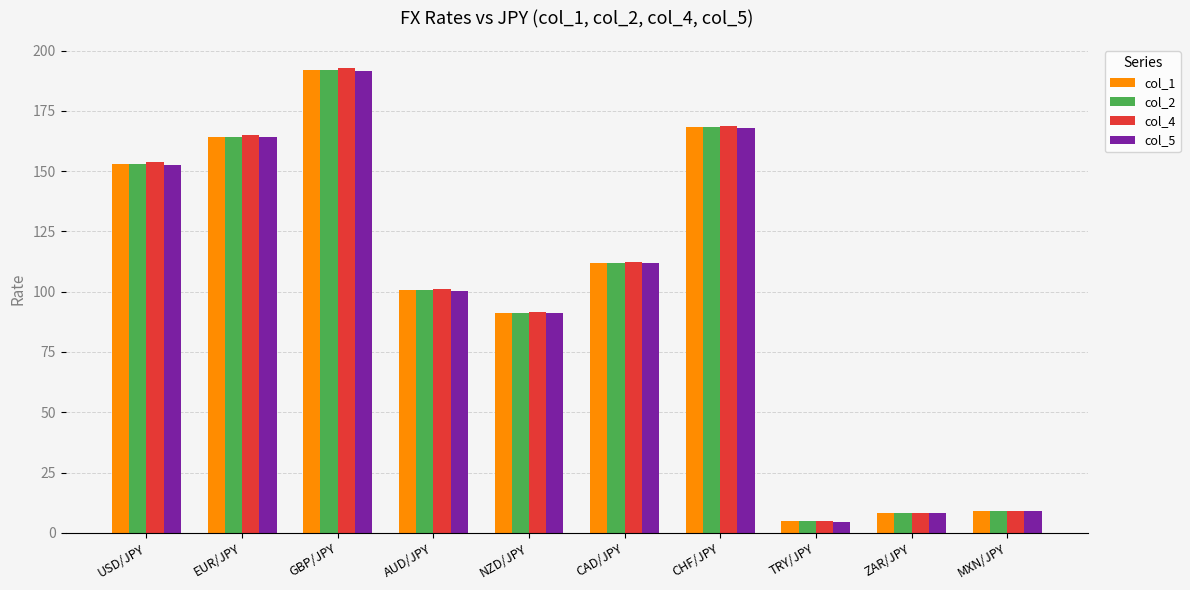

Which series has the largest range (max minus min)?

col_4